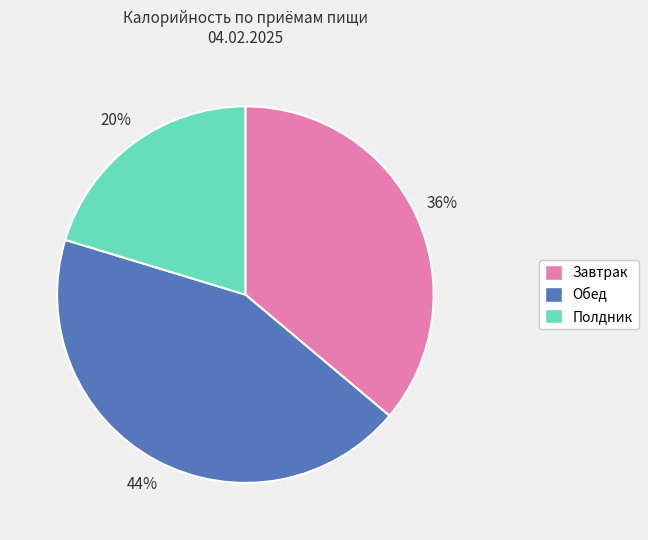

Is there a majority slice in this chart?

No